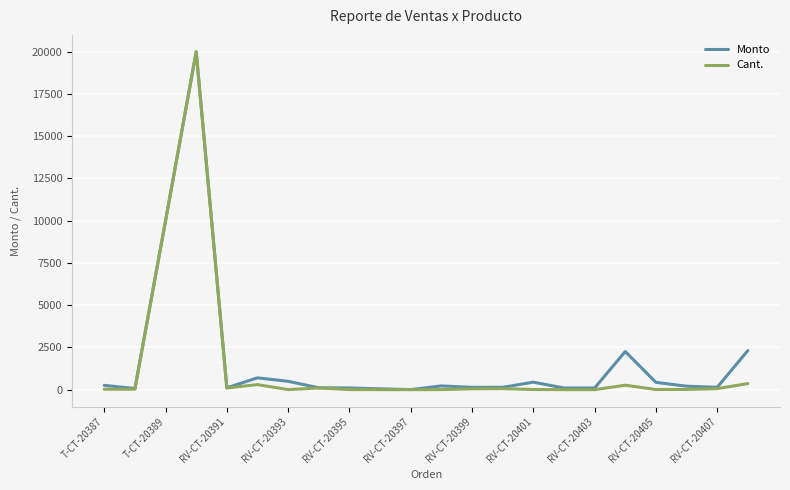

What is the maximum value for Monto?

20000.0